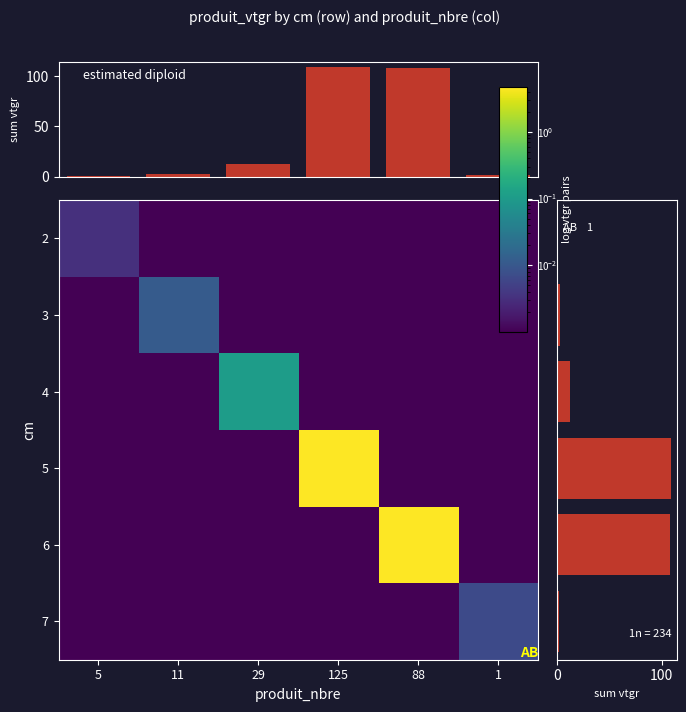

Is it true that 7 equals 0.5 at 88?

False